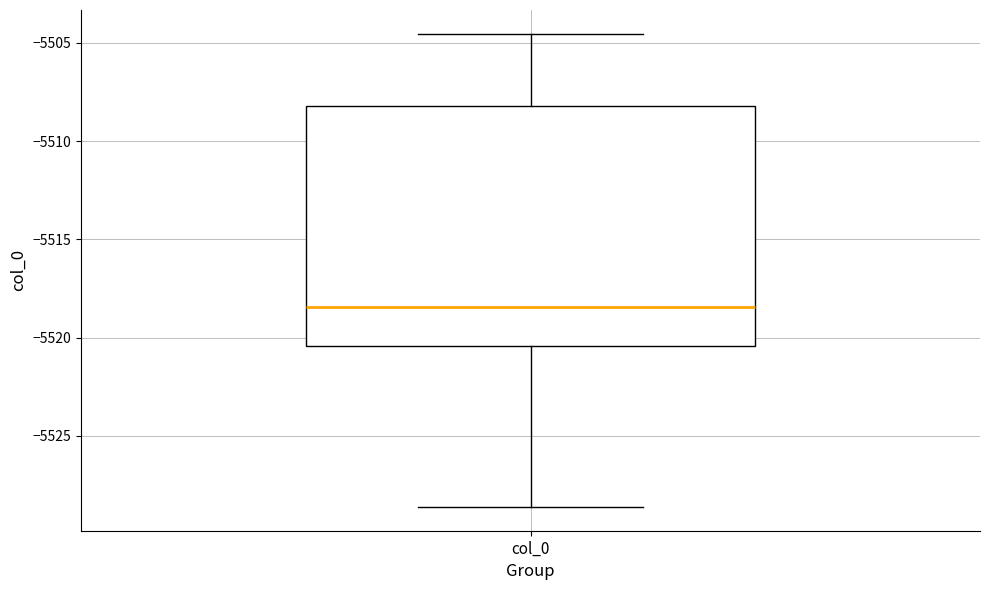

Read this box plot against the y-axis: the position of the median line, the range covered by the box, and the ends of both whiskers. The values are not printed on the chart, so give them approximately, as read against the axis.

median -5518.5, box -5520.5 to -5508.0, whiskers -5528.5 to -5504.5